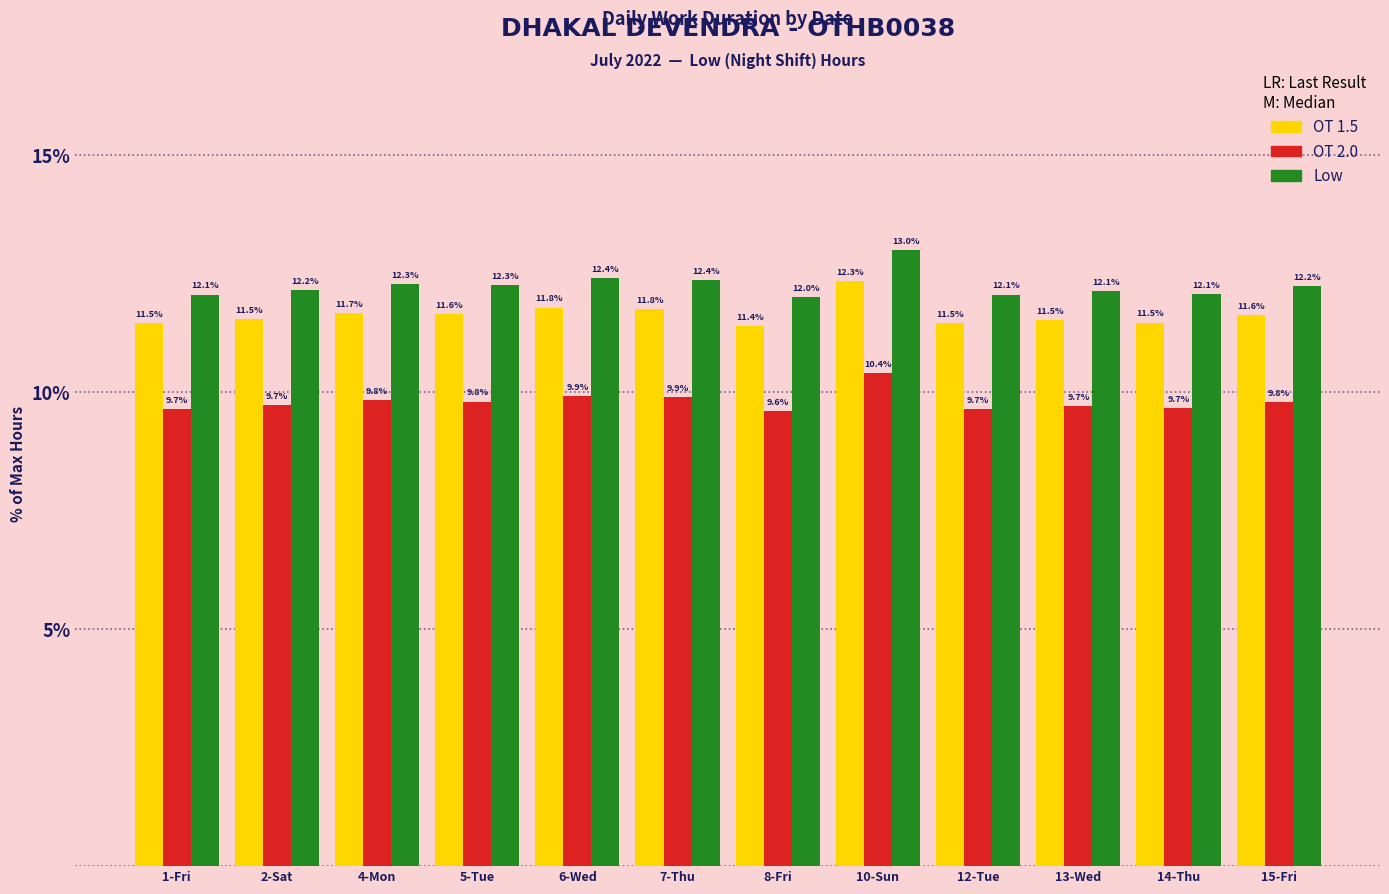

What is the total value across all series at 15-Fri?

33.7